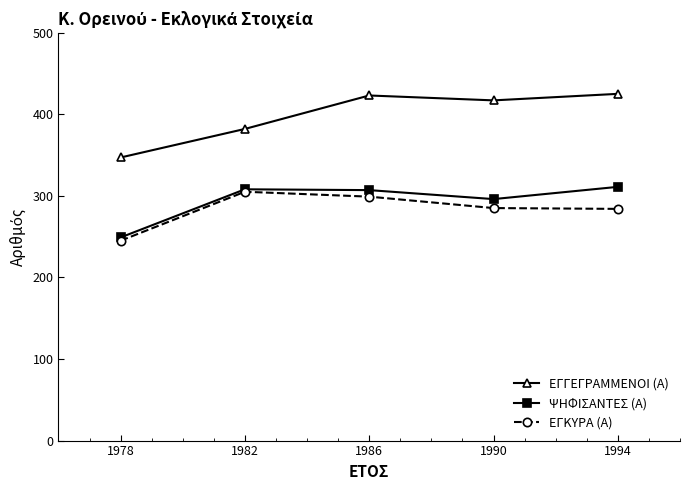

The ΕΓΓΕΓΡΑΜΜΕΝΟΙ (Α) series shows 171 at 1994. True or false?

False